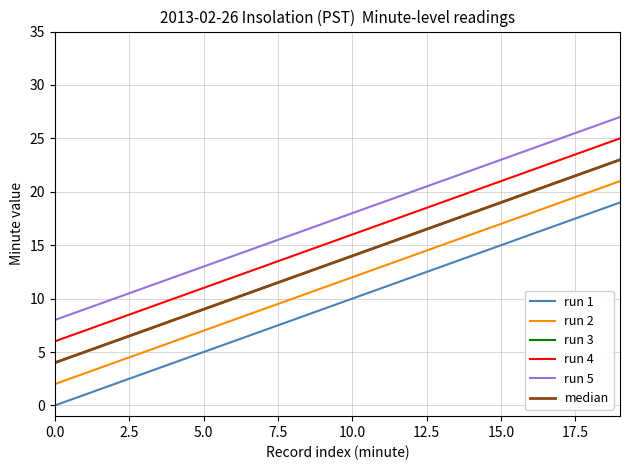

Does the chart have visible grid lines?

Yes